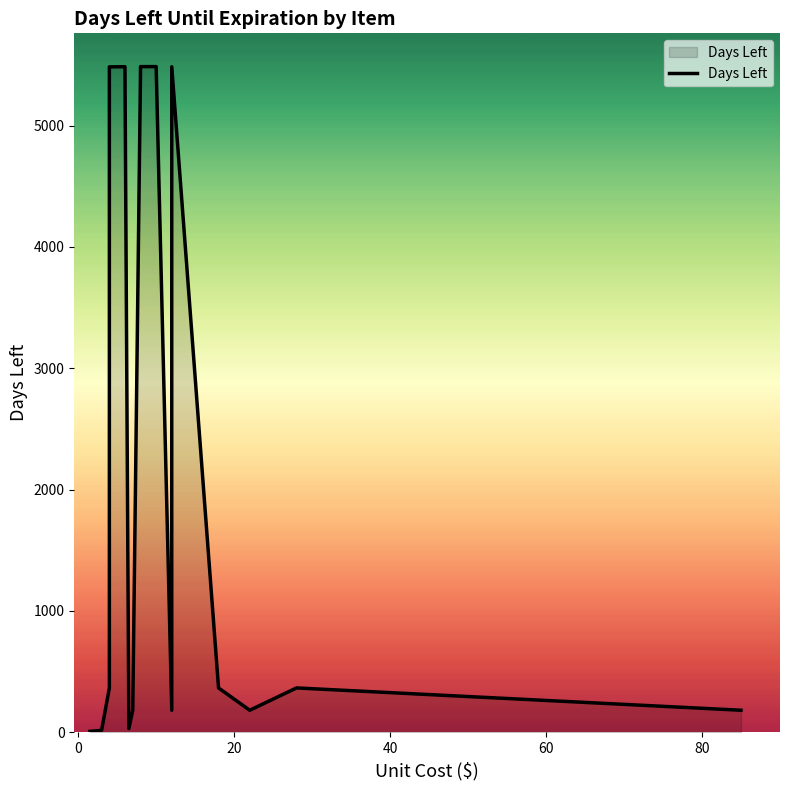

What is the minimum value shown in the chart?

7